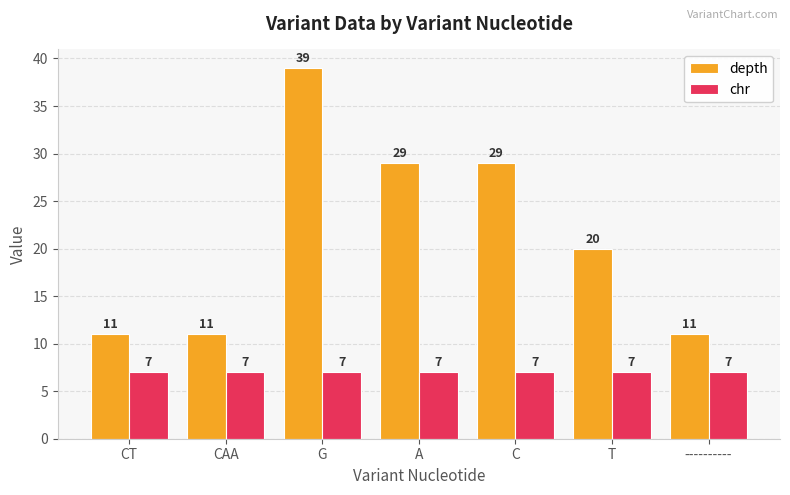

What is the sum of all chr values?

49